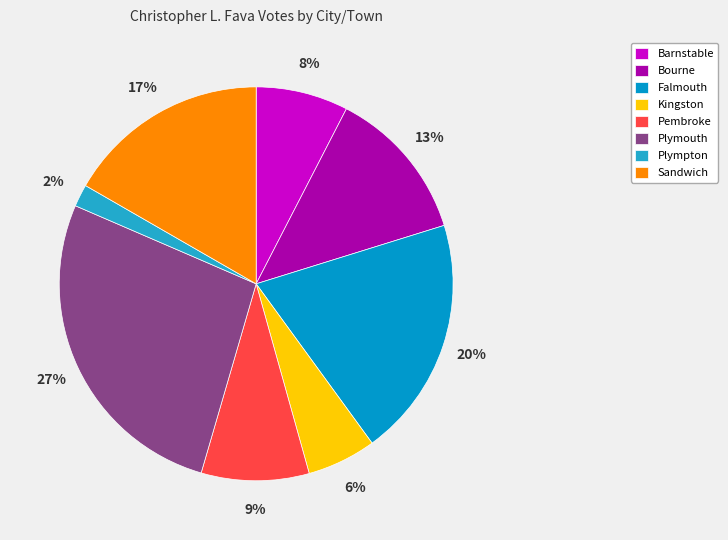

Approximately how many times larger is the value at Barnstable compared to Kingston?

1.3